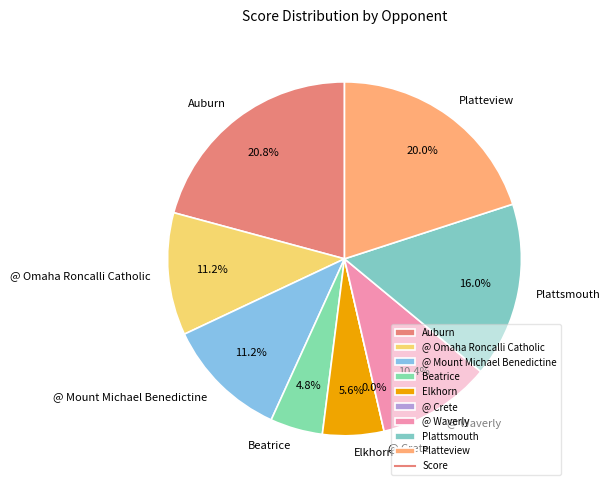

Is Plattsmouth the majority of the pie?

No